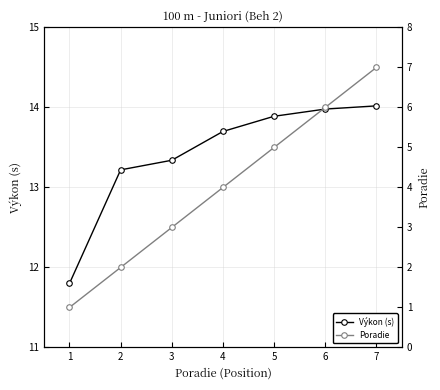

What is the average value of the Poradie series?

4.0